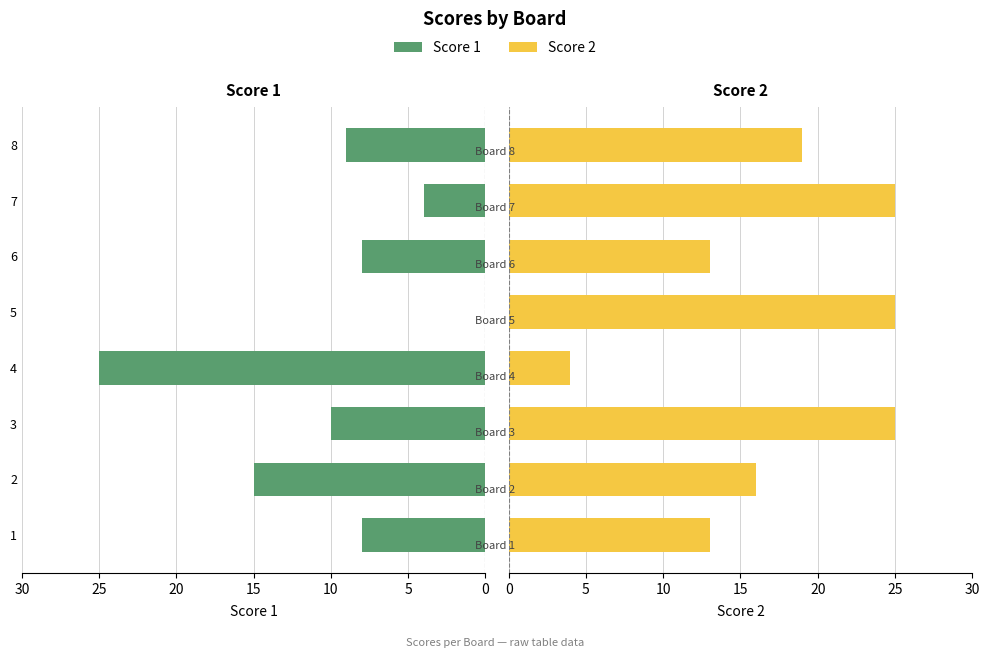

What is the sum of all Score 1 values?

79